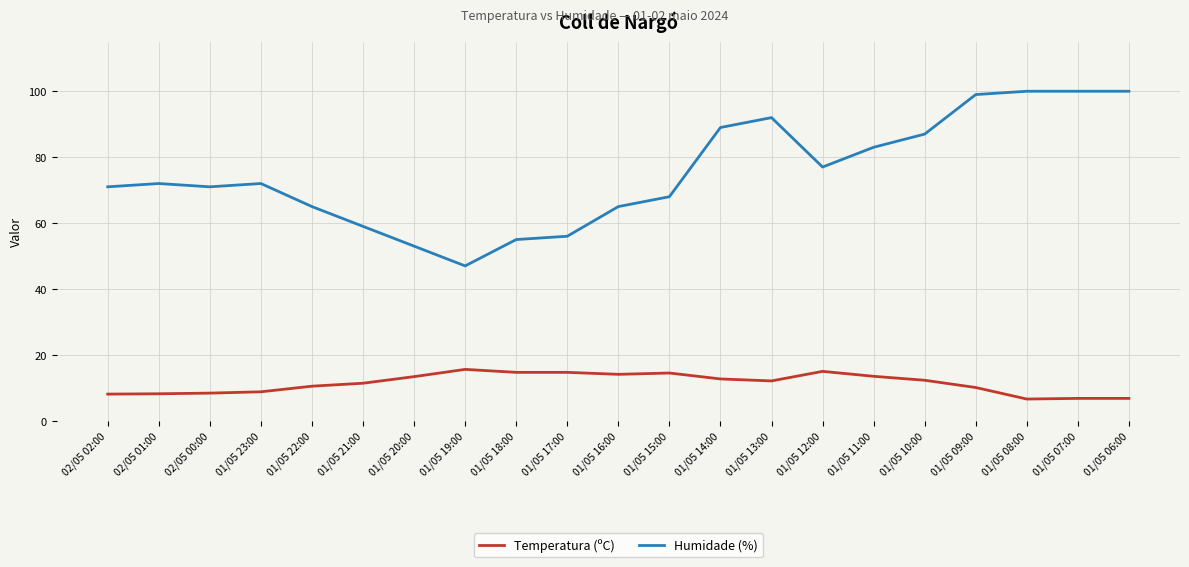

What are all the series names shown in the legend?

Temperatura (ºC), Humidade (%)